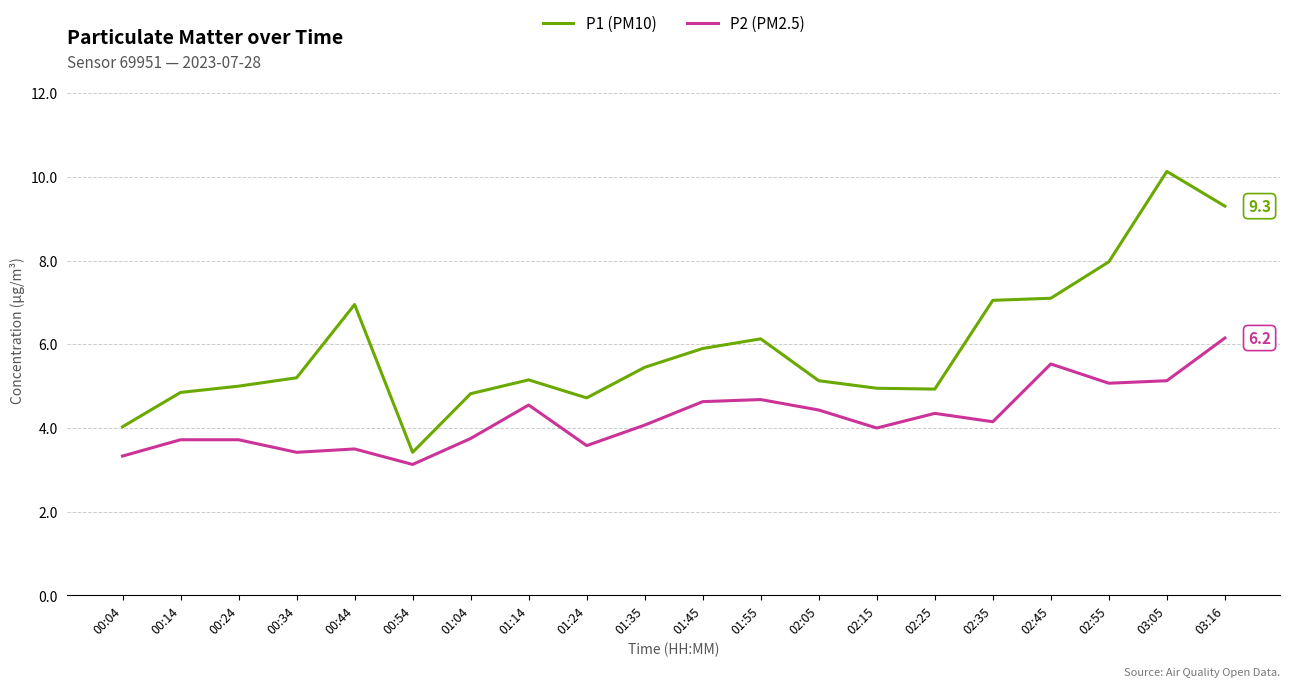

True or false: P1 (PM10) and P2 (PM2.5) intersect in this chart.

False